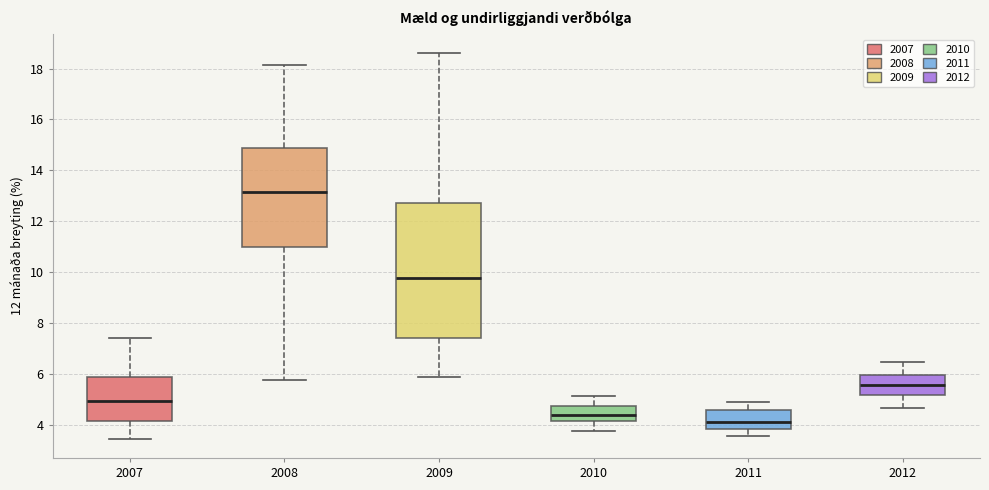

Which box has the highest median line?

2008